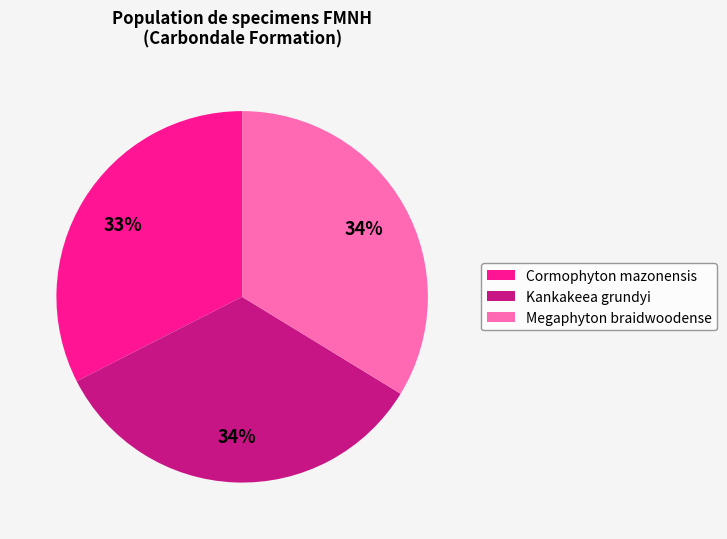

Which has a higher value, Megaphyton braidwoodense or Cormophyton mazonensis?

Megaphyton braidwoodense